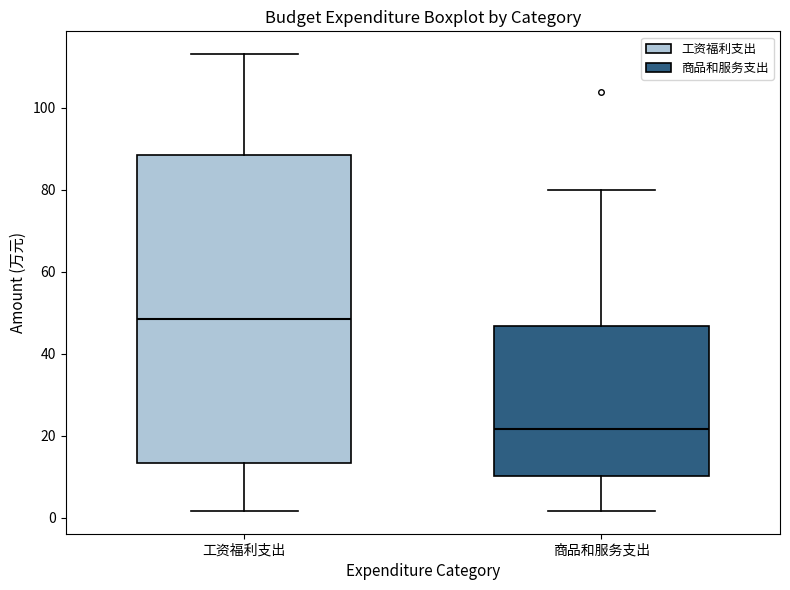

Reading left to right, transcribe this box plot: for each box, give where its median line is, the range the box spans, and where its two whiskers end, as read against the y-axis. The values are not printed on the chart, so give them approximately, as read against the axis.

工资福利支出: median 48, box 14 to 88, whiskers 2 to 114
商品和服务支出: median 22, box 10 to 46, whiskers 2 to 80